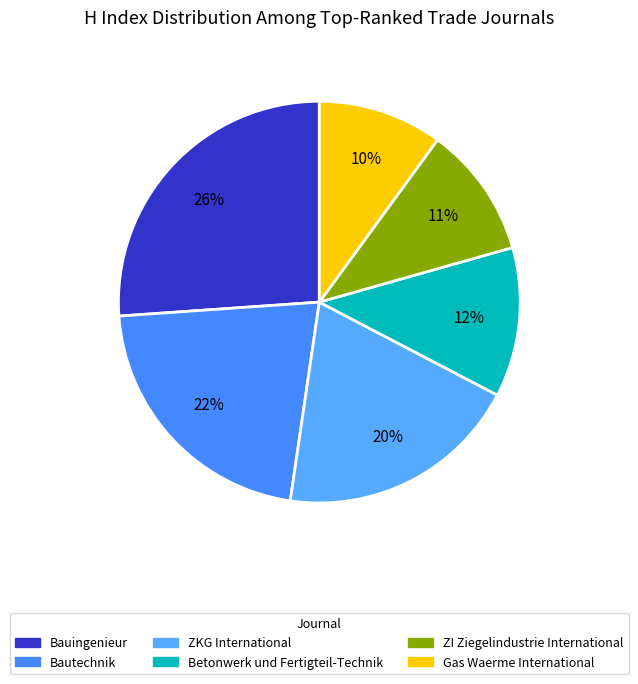

Rank the categories by value from highest to lowest.

Bauingenieur, Bautechnik, ZKG International, Betonwerk und Fertigteil-Technik, ZI Ziegelindustrie International, Gas Waerme International